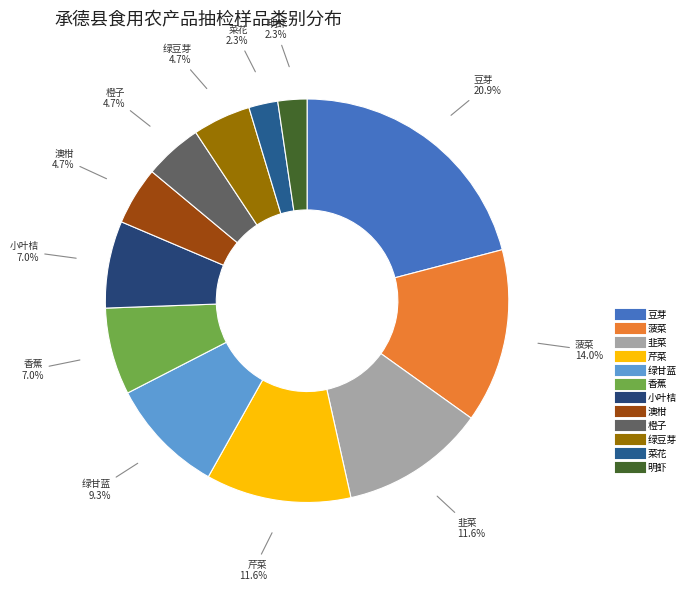

Is it true that 澳柑 is 15% of the pie?

False